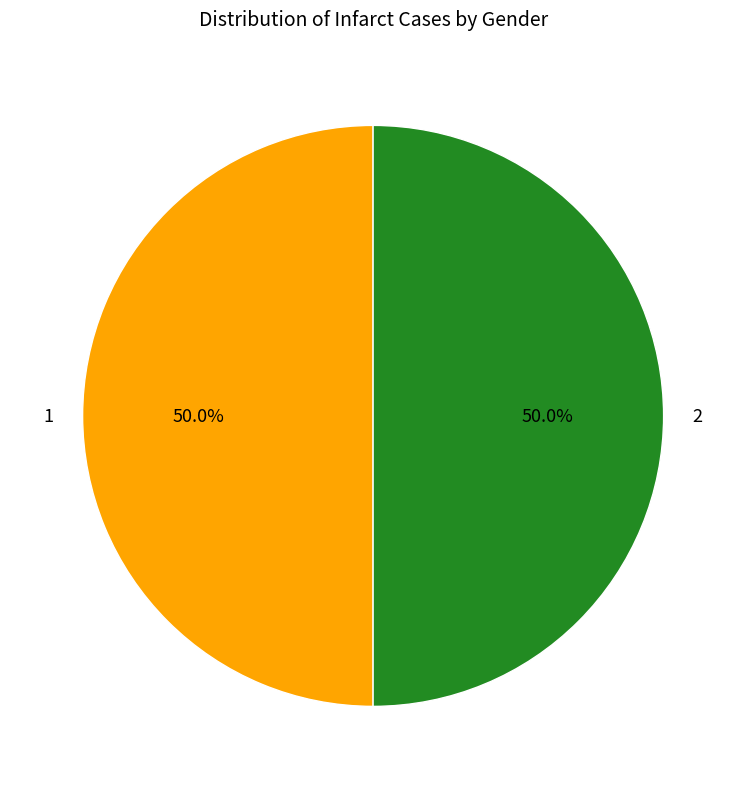

Do 2 and 1 together represent more than half of the pie?

Yes